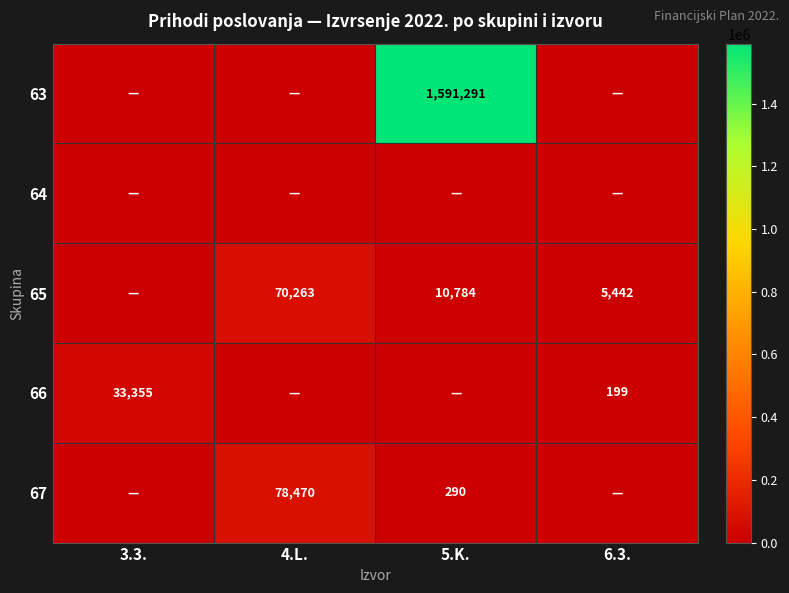

True or false: 65 has a value of 70263 at 4.L..

True